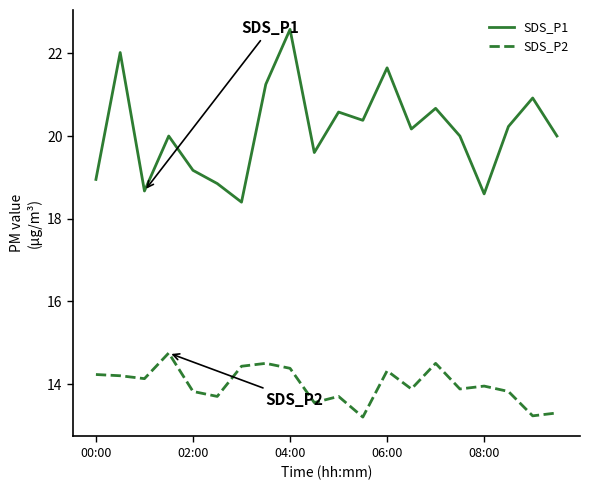

List the series in order of their peak value, highest first.

SDS_P1, SDS_P2